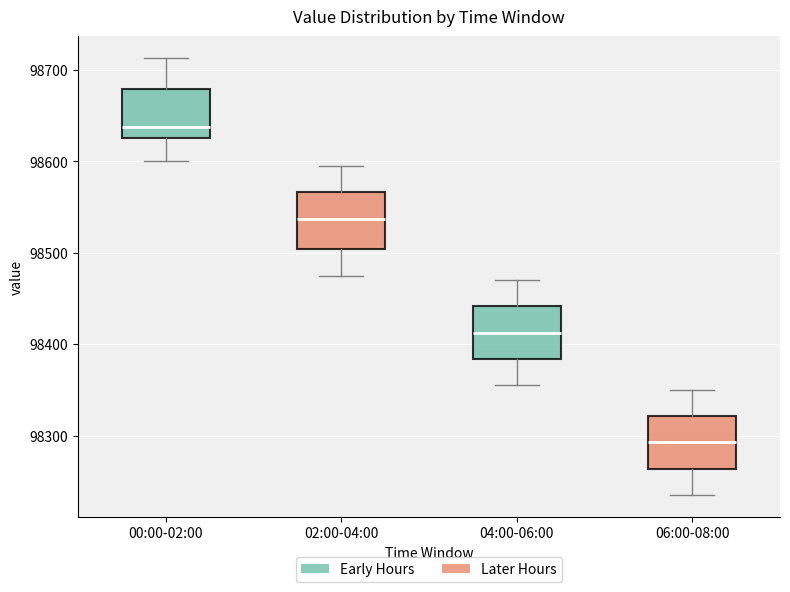

Reading left to right, read every box against the y-axis: the position of its median line, the range the box covers, and the ends of its whiskers. The values are not printed on the chart, so give them approximately, as read against the axis.

00:00-02:00: median 98640, box 98630 to 98680, whiskers 98600 to 98710
02:00-04:00: median 98540, box 98500 to 98570, whiskers 98480 to 98600
04:00-06:00: median 98410, box 98380 to 98440, whiskers 98360 to 98470
06:00-08:00: median 98290, box 98260 to 98320, whiskers 98240 to 98350